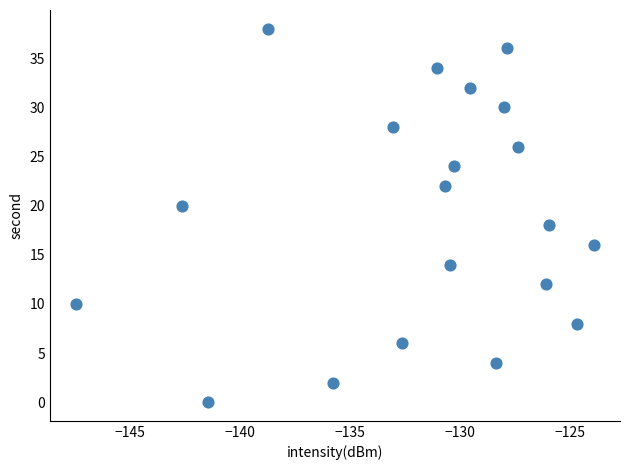

Count the number of points in this scatter plot.

20